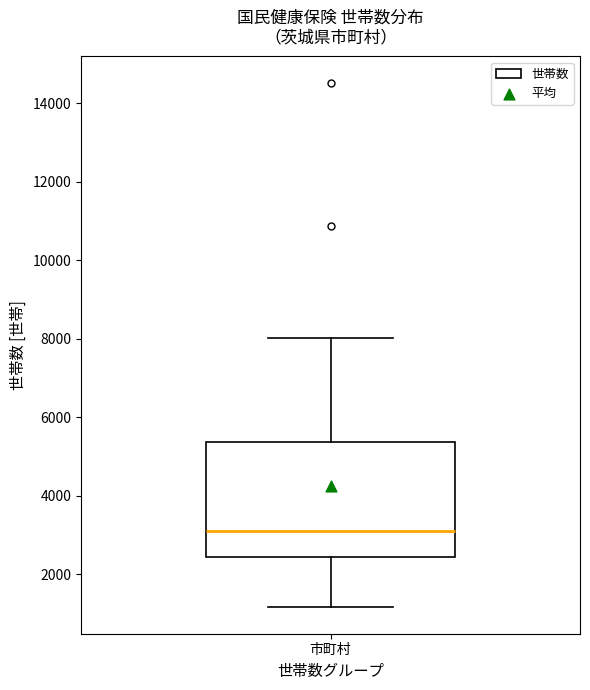

Transcribe this box plot: give where the median line is, the range the box spans, and where the two whiskers end, as read against the y-axis. The values are not printed on the chart, so give them approximately, as read against the axis.

median 3200, box 2400 to 5400, whiskers 1200 to 8000